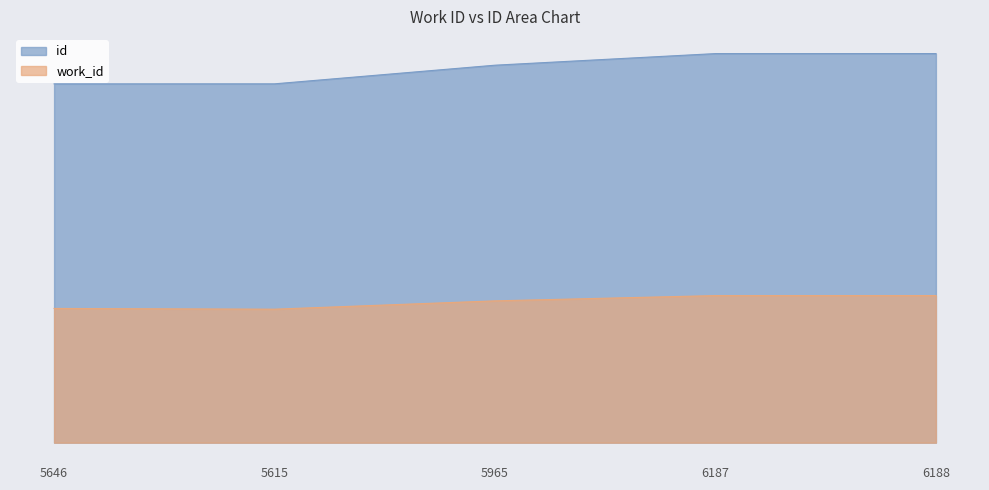

Is it true that id equals 22174 at 5615?

False